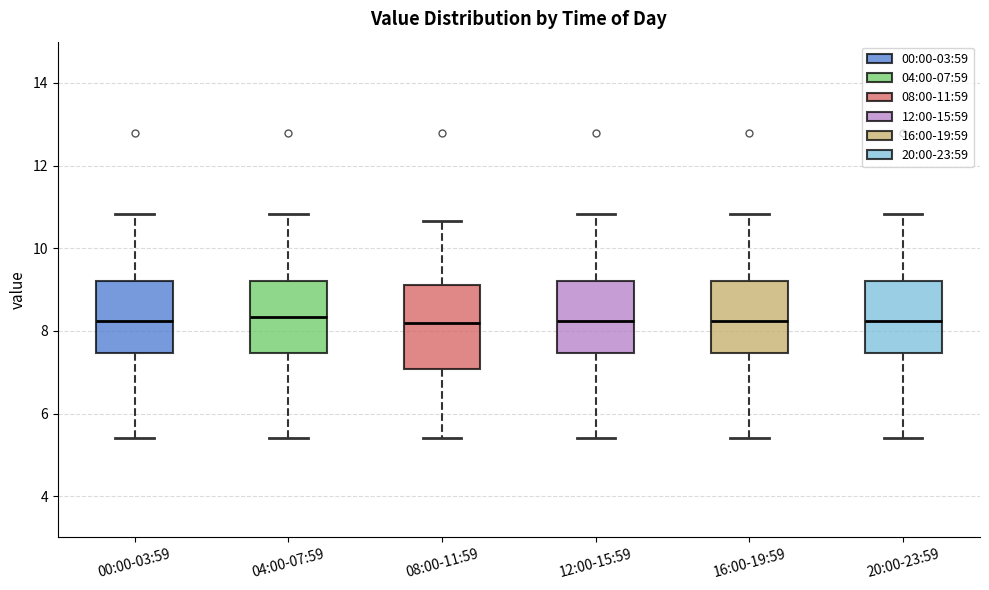

Which box is the tallest, from its lower edge to its upper edge?

08:00-11:59